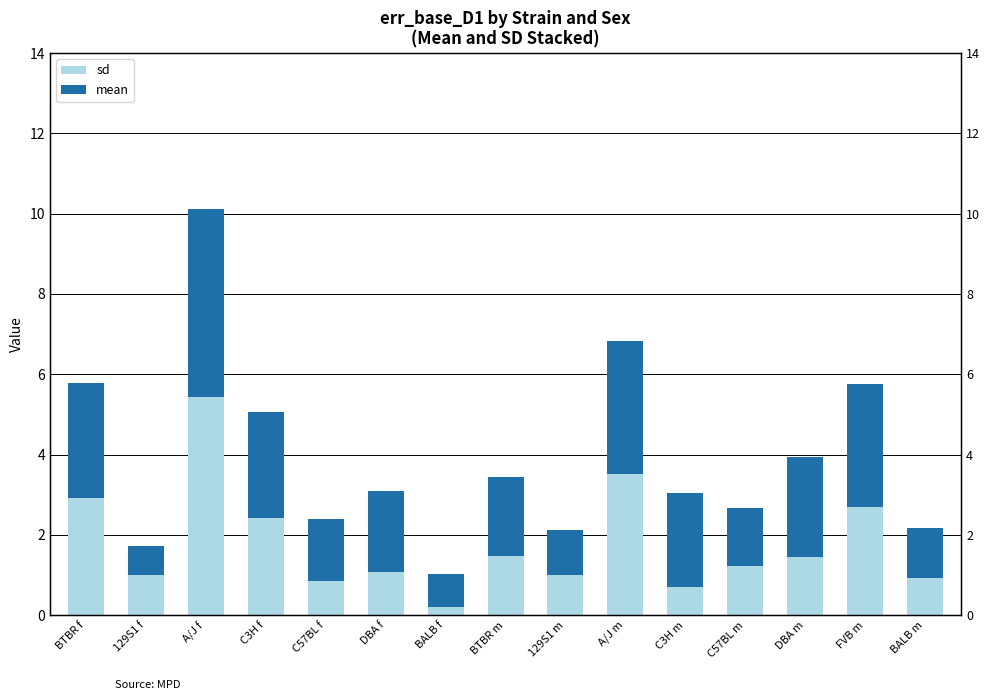

At which category does the chart reach its minimum across all series?

BALB f